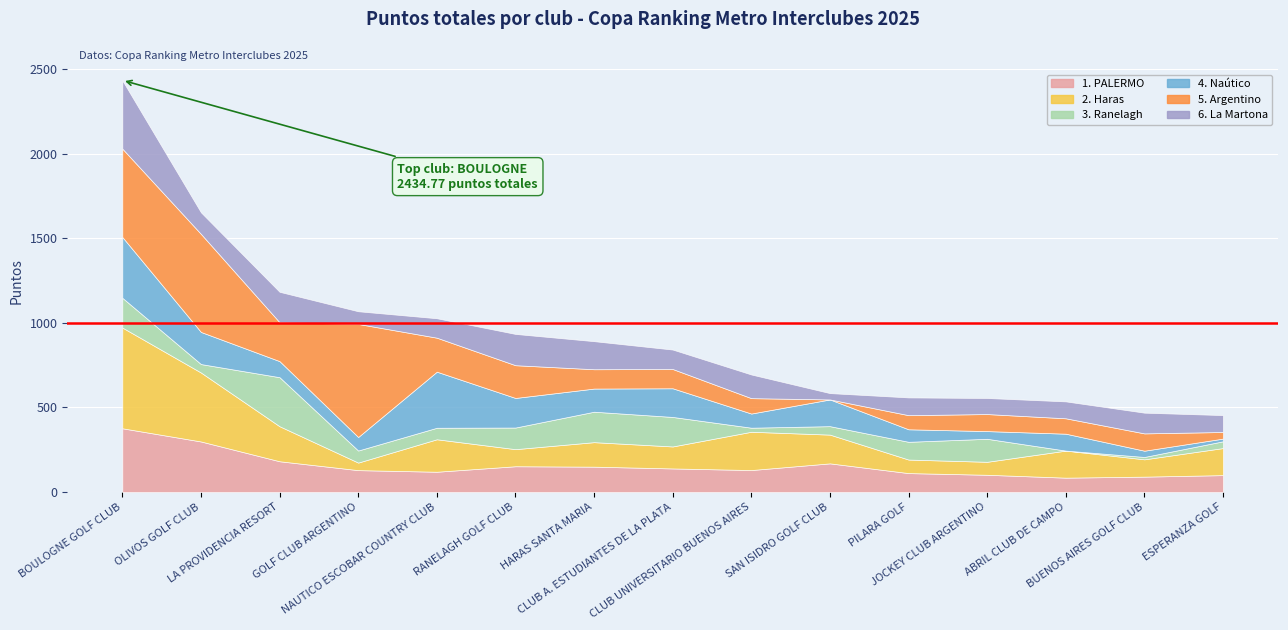

What is the average value of the 6. La Martona series?

137.8